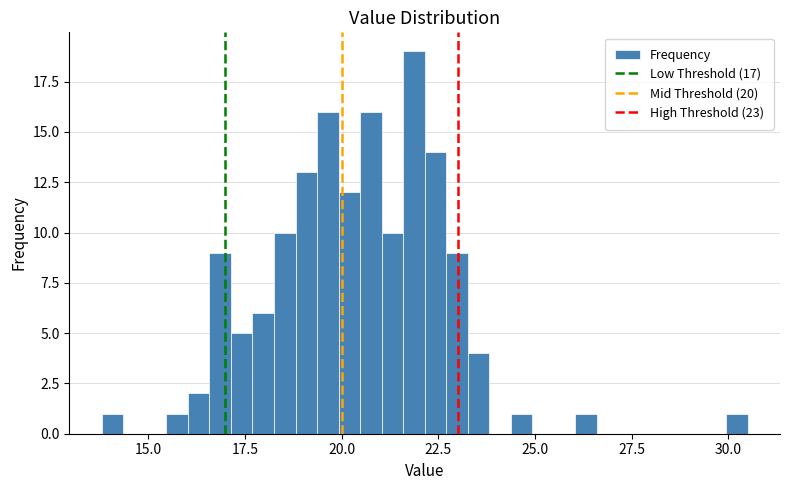

Read against the x-axis, roughly where is the centre of the tallest bar?

22.0